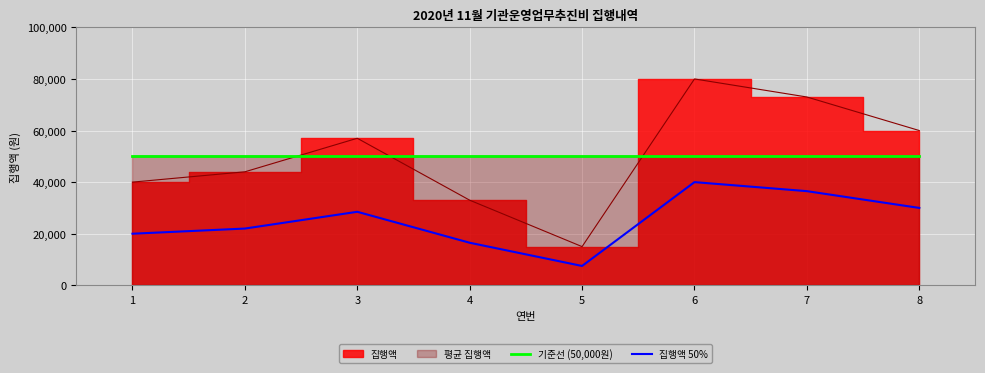

Read the 집행액 50% value at 1, to the nearest 100.

20000